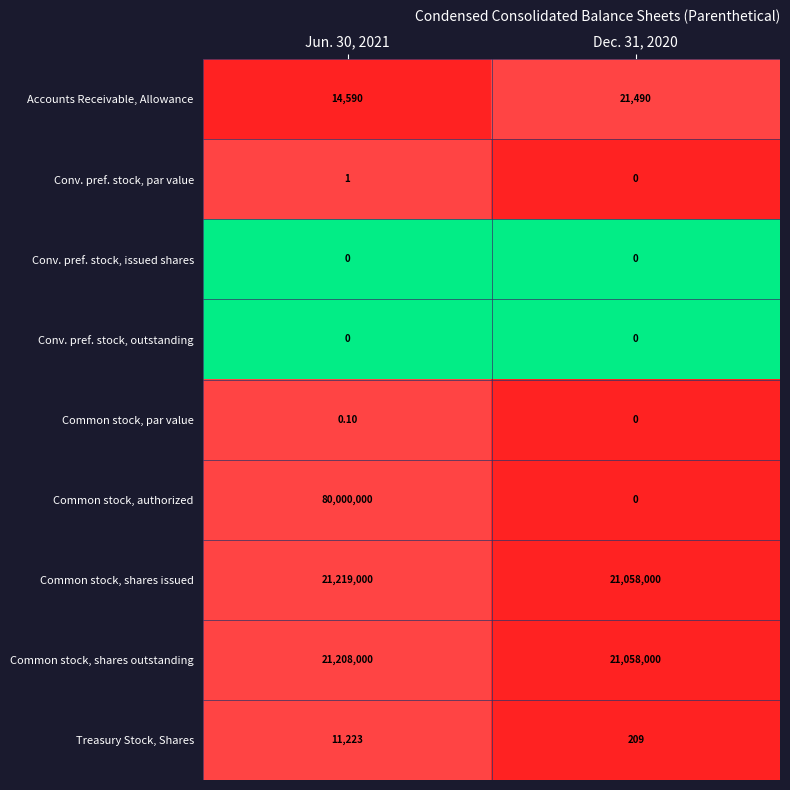

Rank the categories by Treasury Stock, Shares value from lowest to highest.

Dec. 31, 2020, Jun. 30, 2021